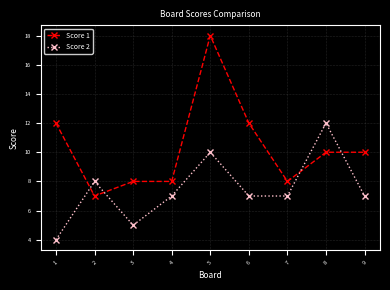

At how many categories does at least one series exceed 13?

1